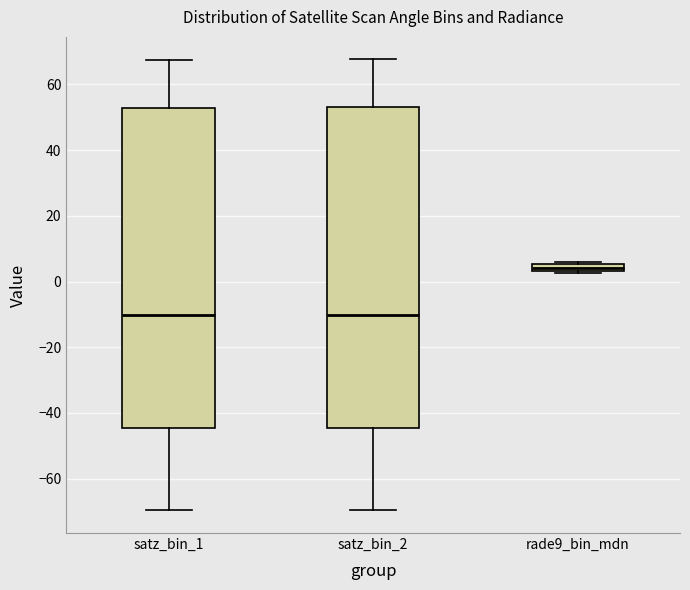

Where is the upper edge of the box for satz_bin_1 on the y-axis? The values are not printed on the chart, so give them approximately, as read against the axis.

52